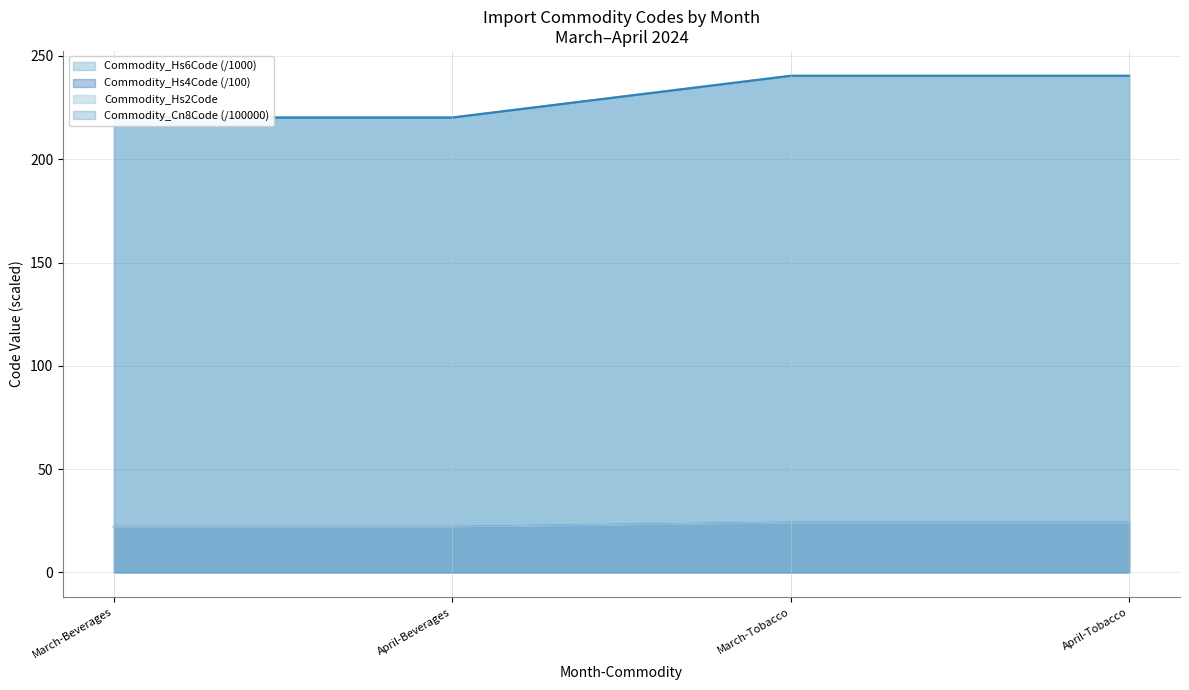

What is the average value of the Commodity_Hs2Code series?

23.0